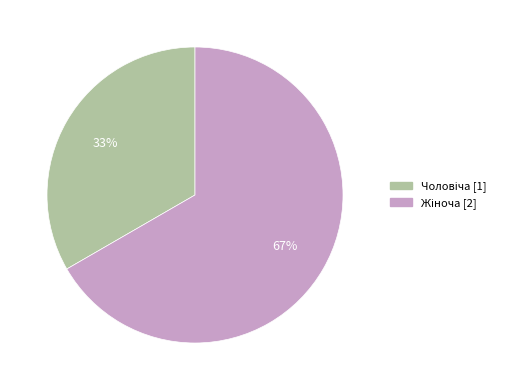

To the nearest percent, what is the average slice percentage?

50%